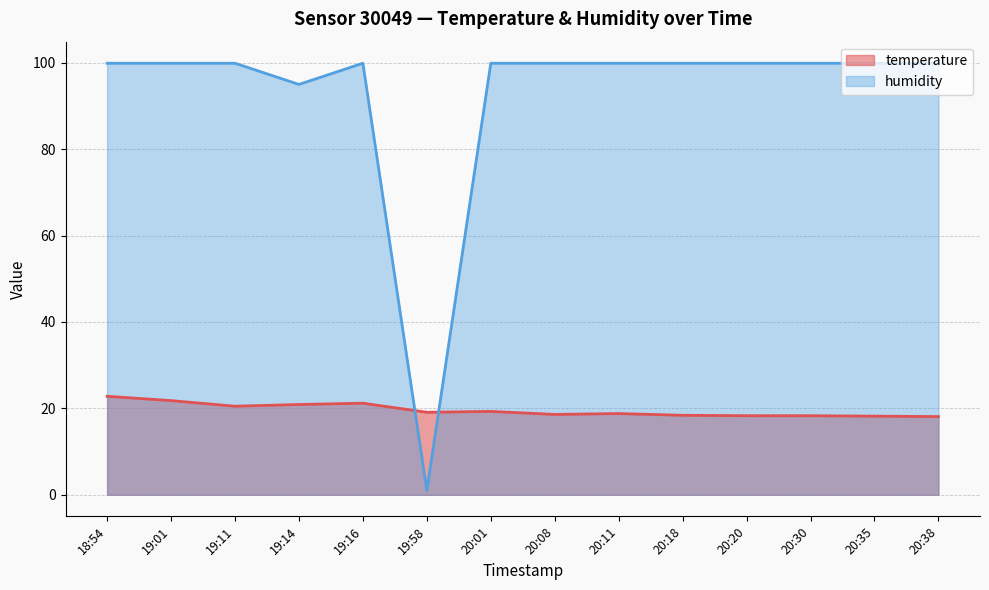

What is the total value across all series at 20:30?

118.2